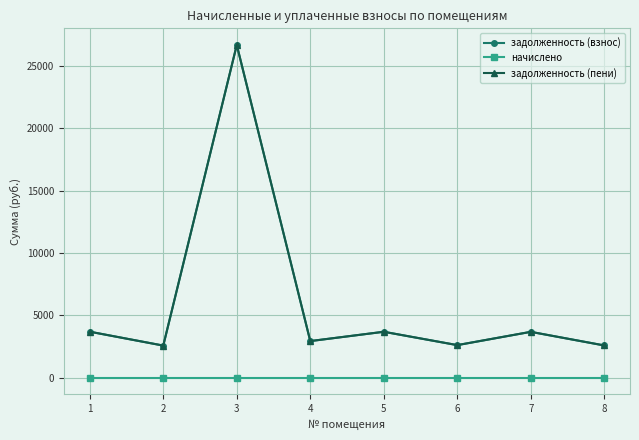

Does the chart have visible grid lines?

Yes